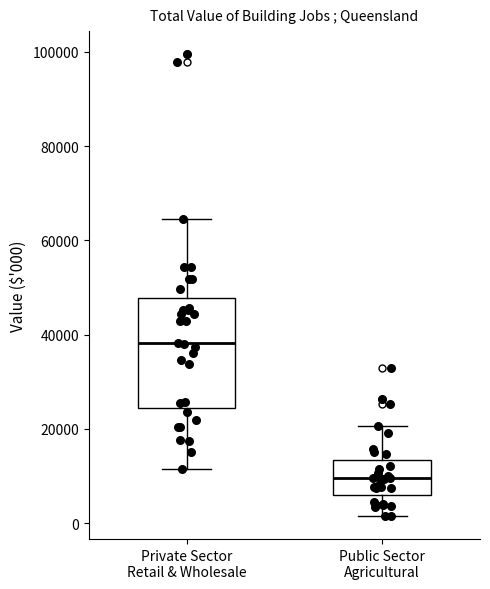

Where does the upper whisker of the box for Private Sector Retail & Wholesale end on the y-axis? The values are not printed on the chart, so give them approximately, as read against the axis.

64000